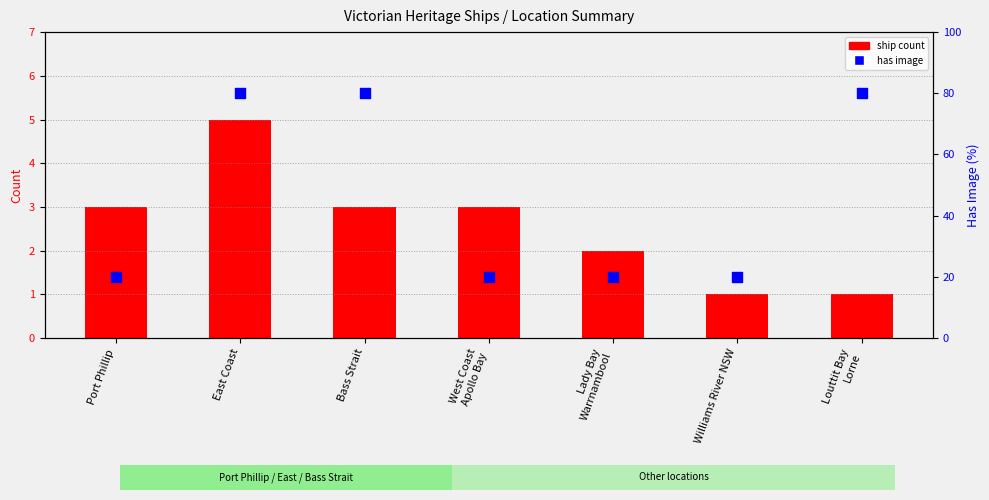

Which series reaches the maximum Y coordinate?

has image